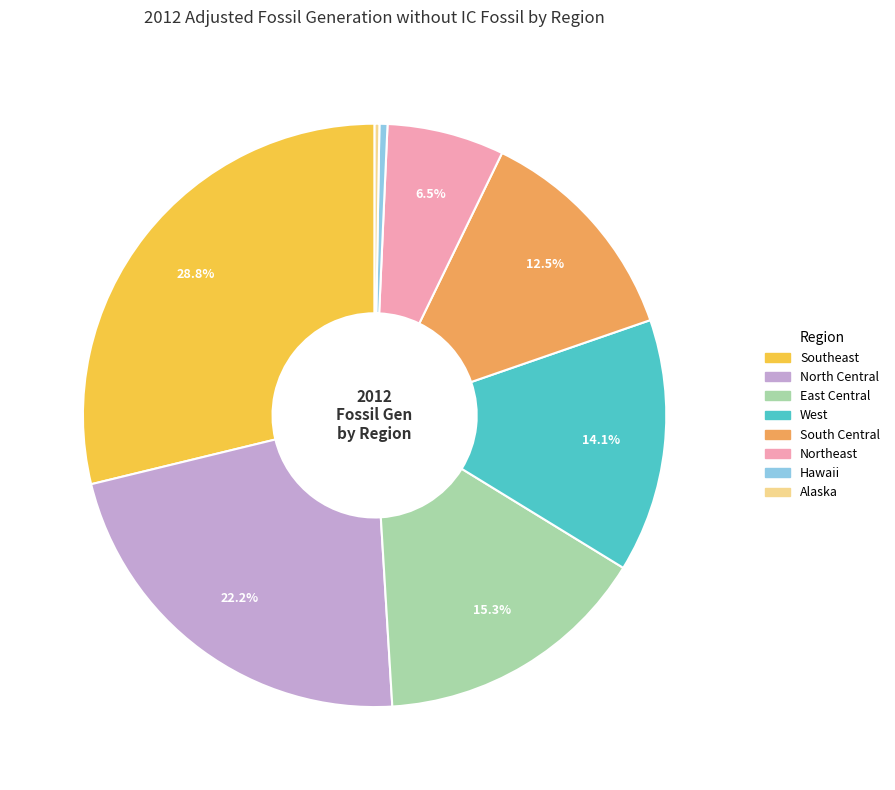

Is there a majority slice in this chart?

No